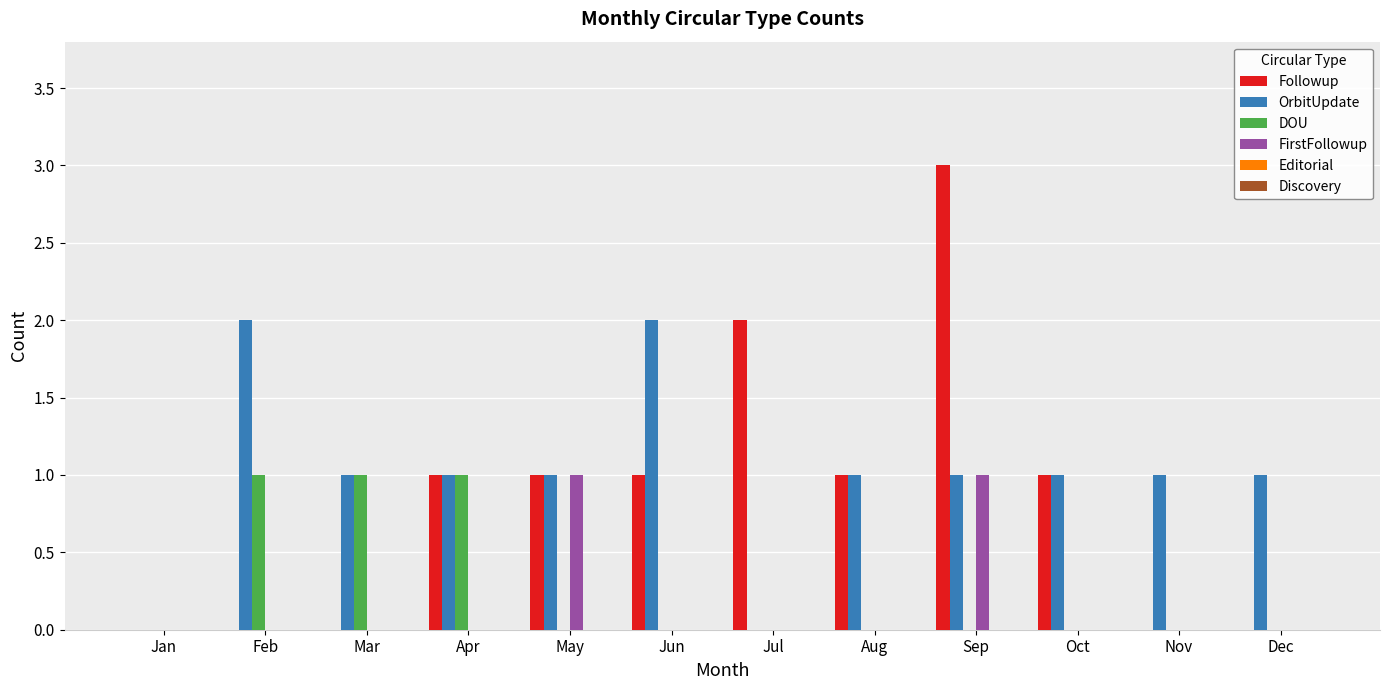

What is the sum of all Followup values?

10